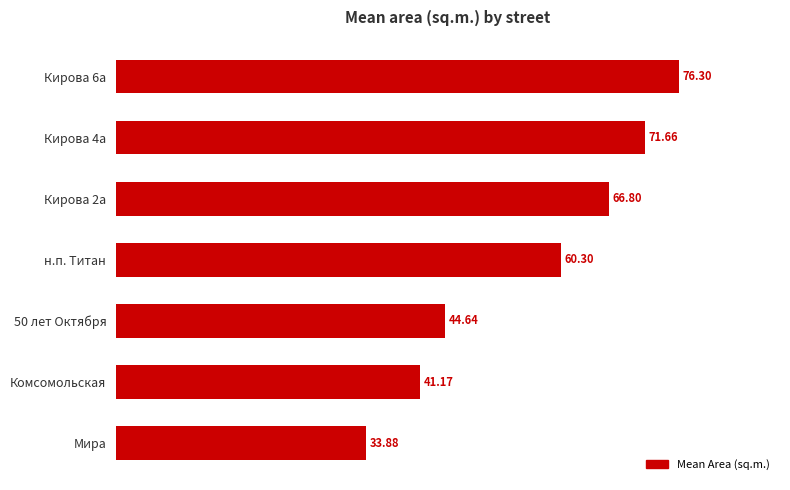

What is the maximum value shown in the chart?

76.3